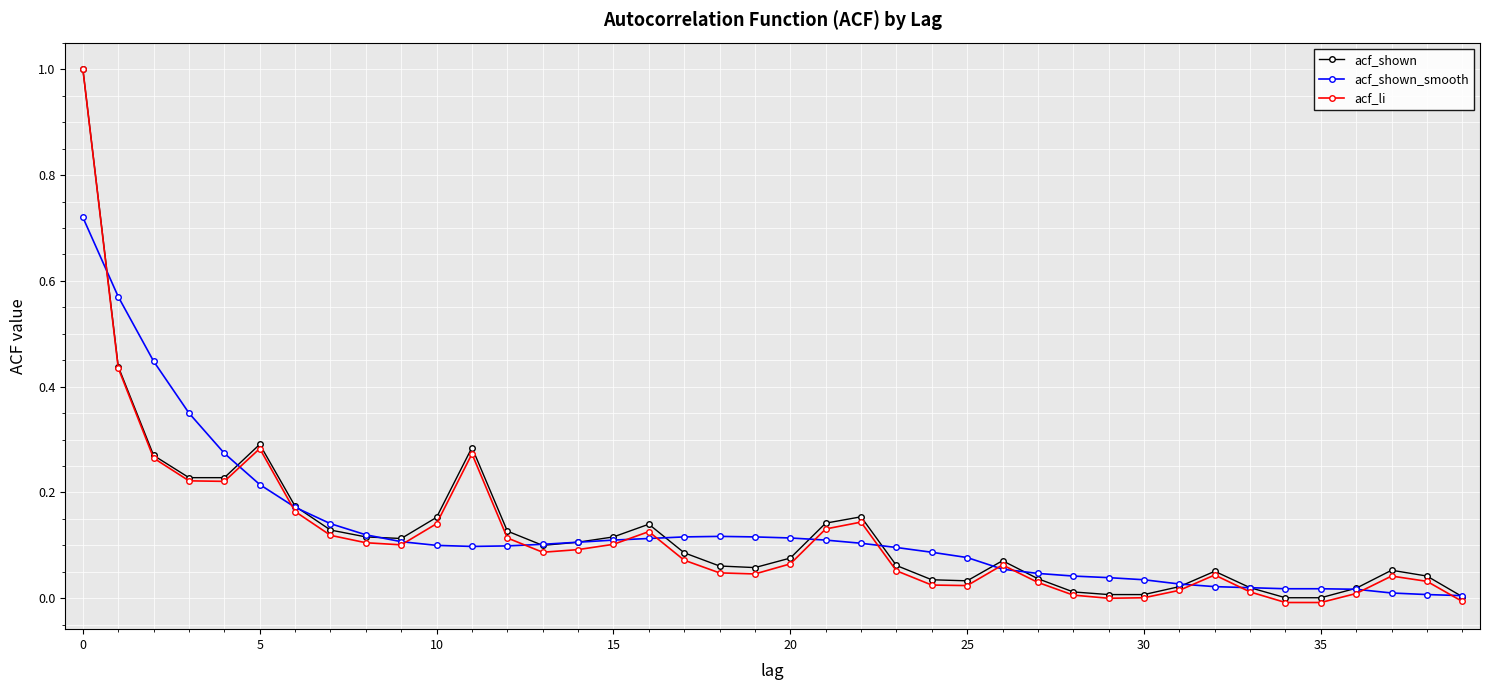

What is the highest value of the acf_shown series?

1.0